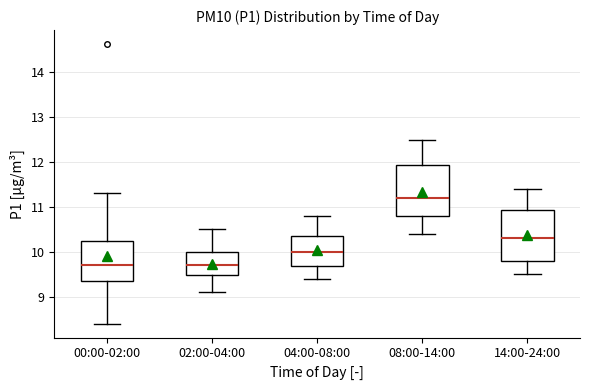

Reading left to right, transcribe this box plot: for each box, give where its median line is, the range the box spans, and where its two whiskers end, as read against the y-axis. The values are not printed on the chart, so give them approximately, as read against the axis.

00:00-02:00: median 9.7, box 9.4 to 10.2, whiskers 8.4 to 11.3
02:00-04:00: median 9.7, box 9.5 to 10.0, whiskers 9.1 to 10.5
04:00-08:00: median 10.0, box 9.7 to 10.4, whiskers 9.4 to 10.8
08:00-14:00: median 11.2, box 10.8 to 11.9, whiskers 10.4 to 12.5
14:00-24:00: median 10.3, box 9.8 to 10.9, whiskers 9.5 to 11.4